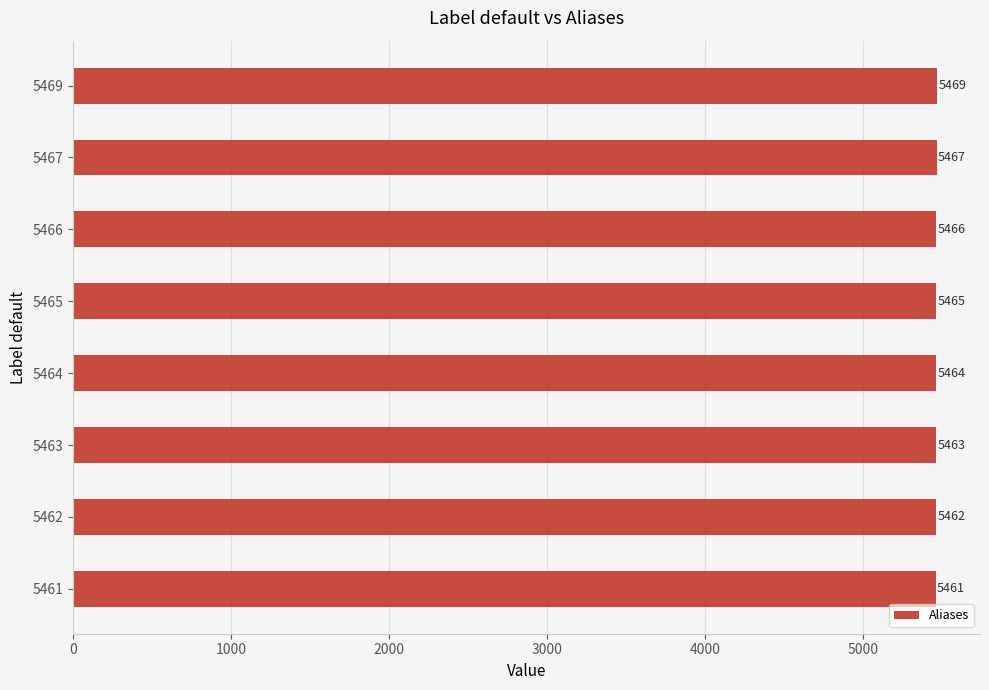

Rank the categories by value from lowest to highest.

5461, 5462, 5463, 5464, 5465, 5466, 5467, 5469